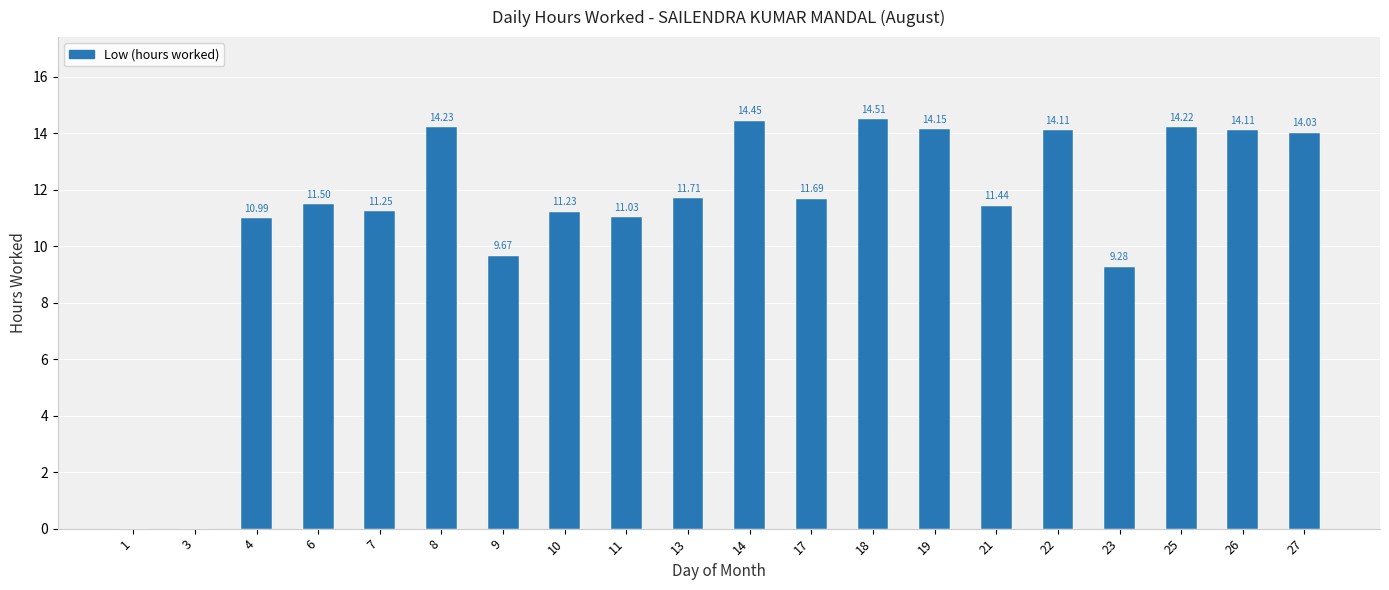

What is the sum of all values?

223.6